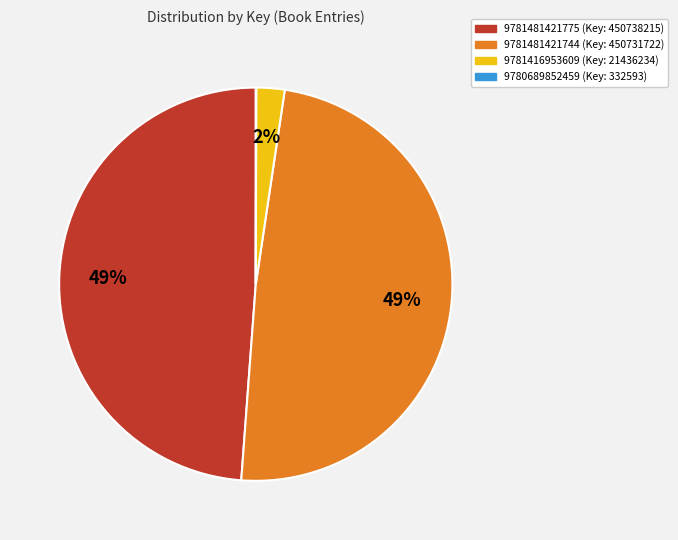

To the nearest percent, what is the average slice percentage?

25%